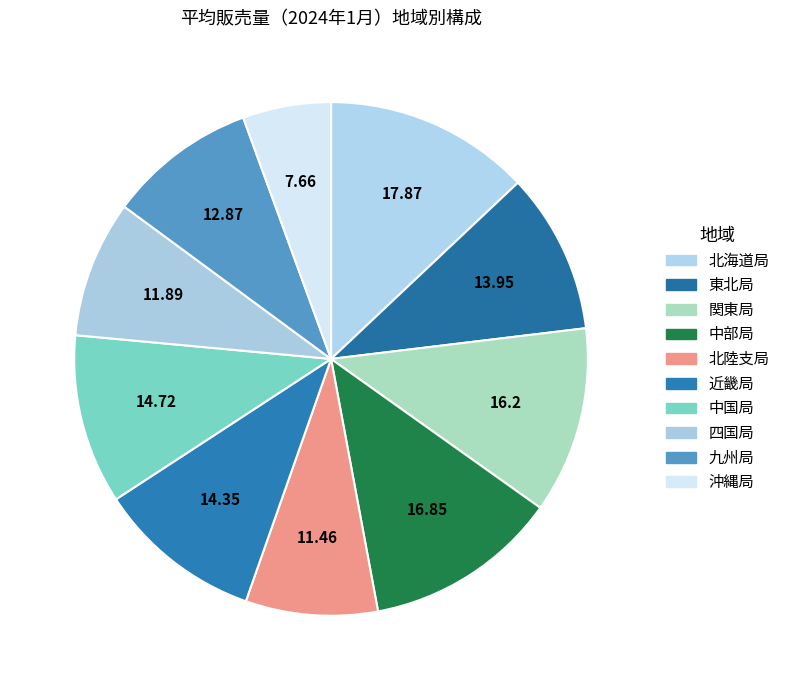

Rank the categories by value from lowest to highest.

沖縄局, 北陸支局, 四国局, 九州局, 東北局, 近畿局, 中国局, 関東局, 中部局, 北海道局